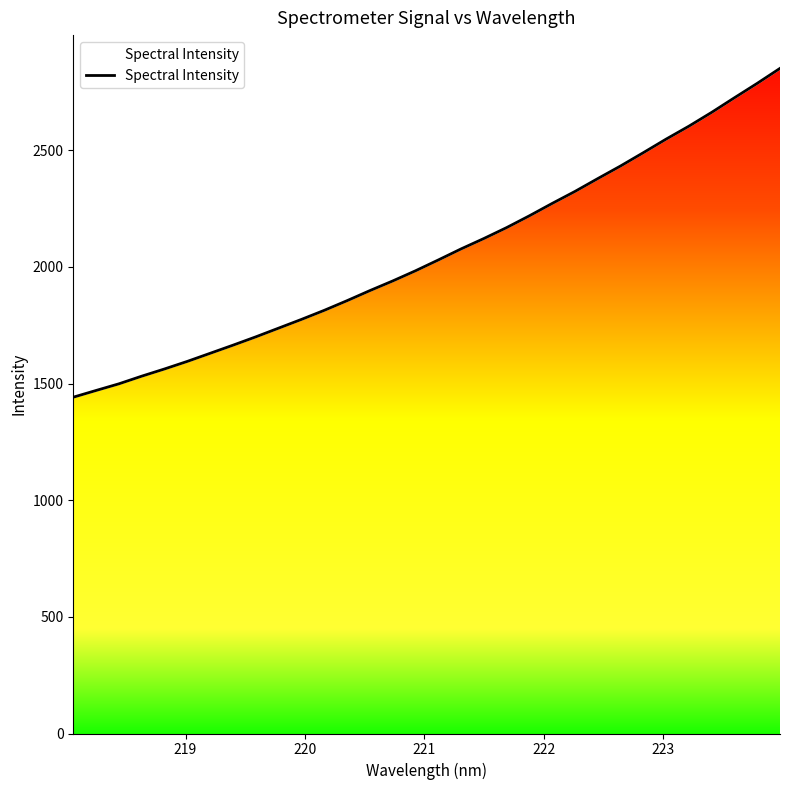

What is the label of the 31st point from the right?

219